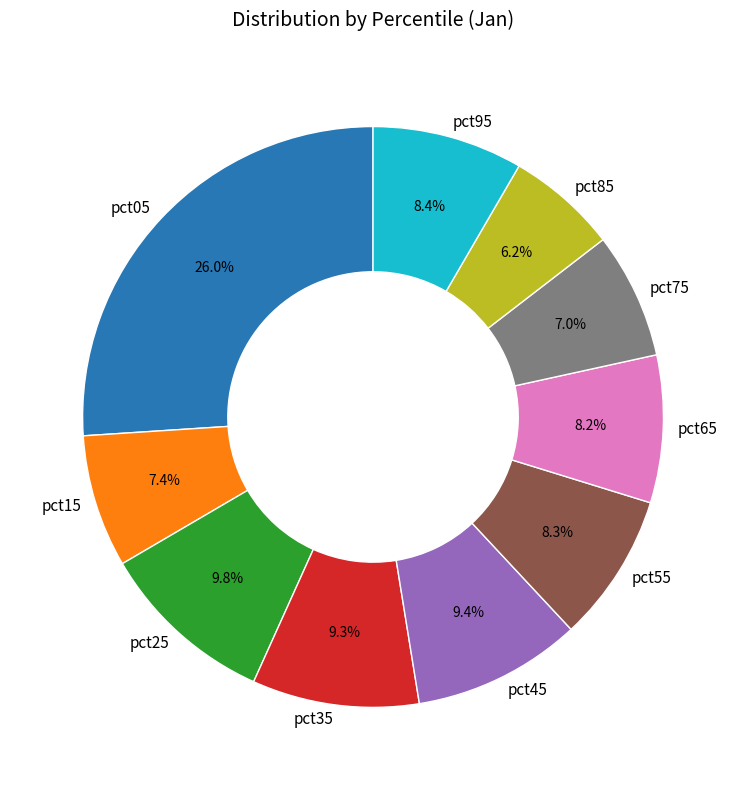

Count the number of slices in the pie.

10